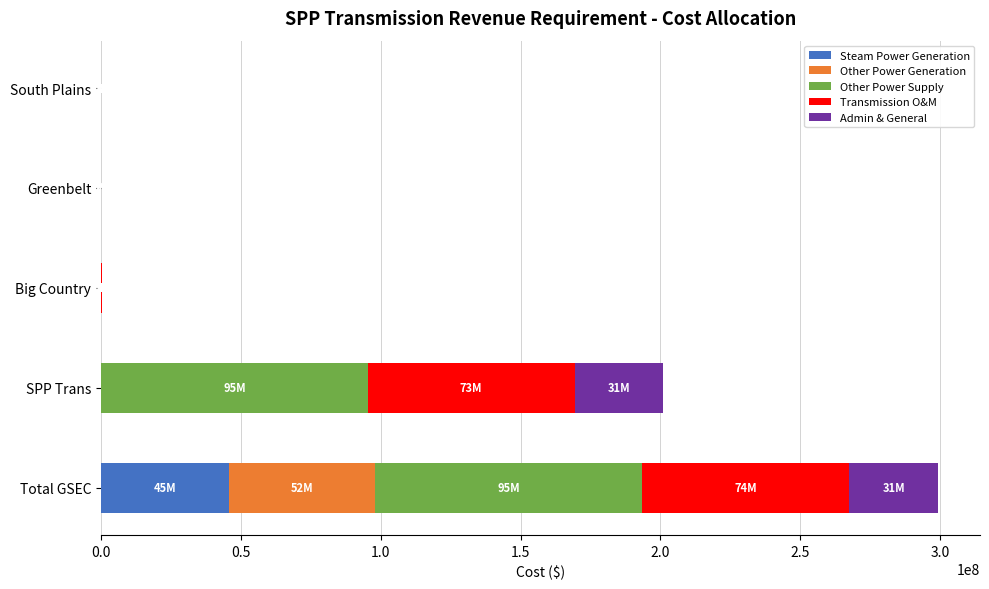

What is the total value across all series at Total GSEC?

299275018